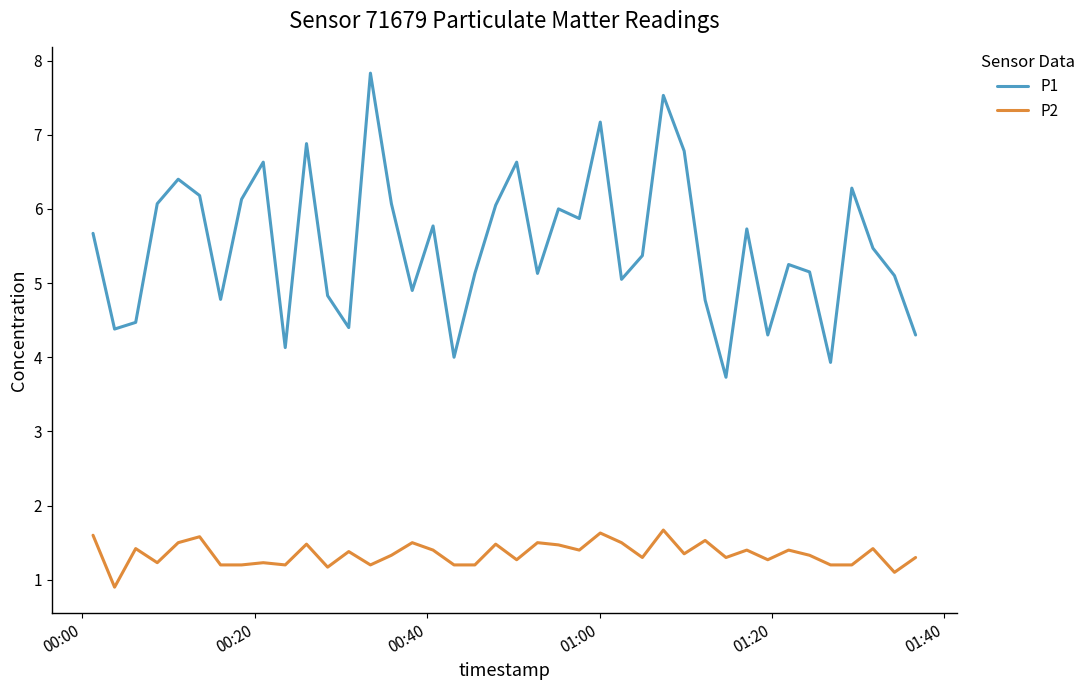

How many values in the P1 series are below 5?

13